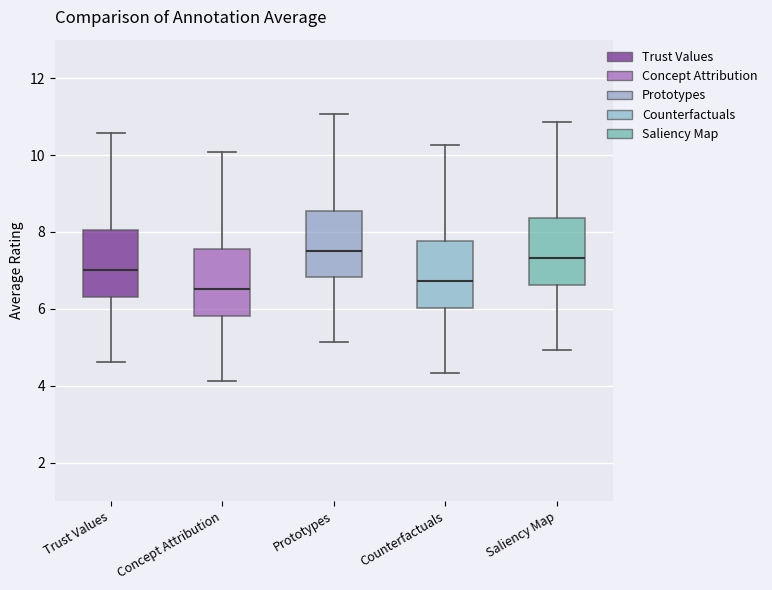

Reading left to right, transcribe this box plot: for each box, give where its median line is, the range the box spans, and where its two whiskers end, as read against the y-axis. The values are not printed on the chart, so give them approximately, as read against the axis.

Trust Values: median 7.0, box 6.4 to 8.0, whiskers 4.6 to 10.6
Concept Attribution: median 6.6, box 5.8 to 7.6, whiskers 4.2 to 10.0
Prototypes: median 7.6, box 6.8 to 8.6, whiskers 5.2 to 11.0
Counterfactuals: median 6.8, box 6.0 to 7.8, whiskers 4.4 to 10.2
Saliency Map: median 7.4, box 6.6 to 8.4, whiskers 5.0 to 10.8